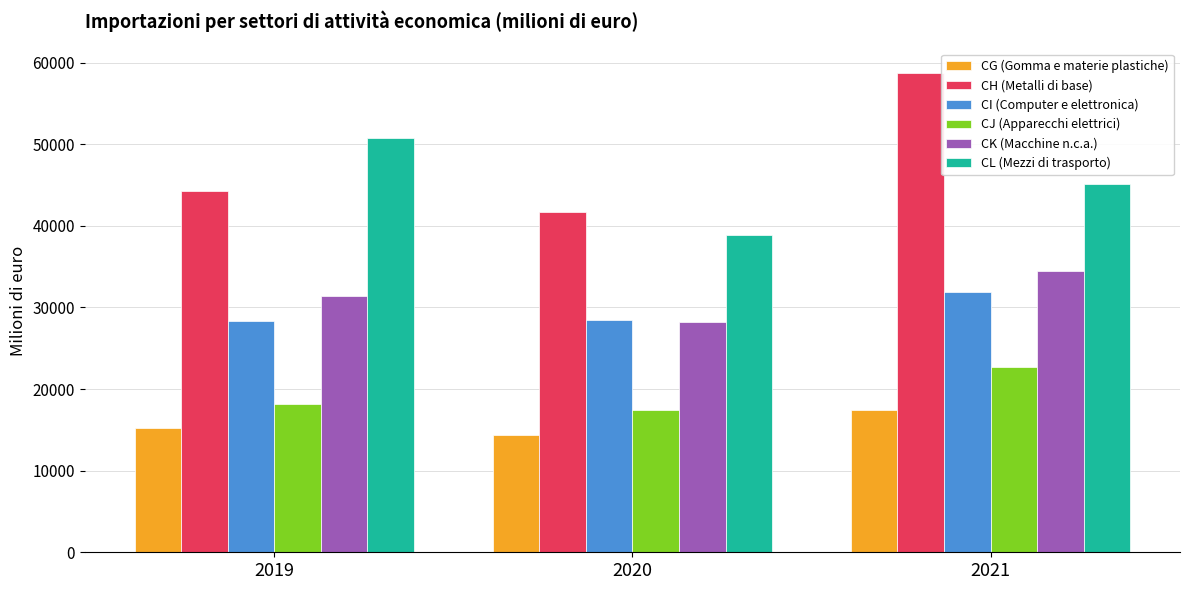

At how many categories does at least one series exceed 53349?

1